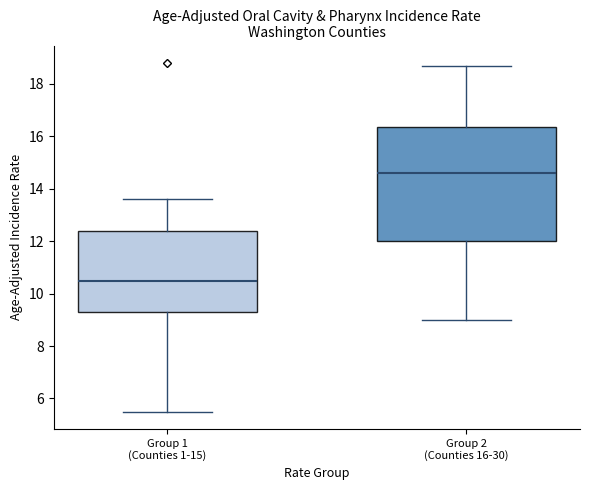

Where does the upper whisker of the box for Group 2 (Counties 16-30) end on the y-axis? The values are not printed on the chart, so give them approximately, as read against the axis.

18.8